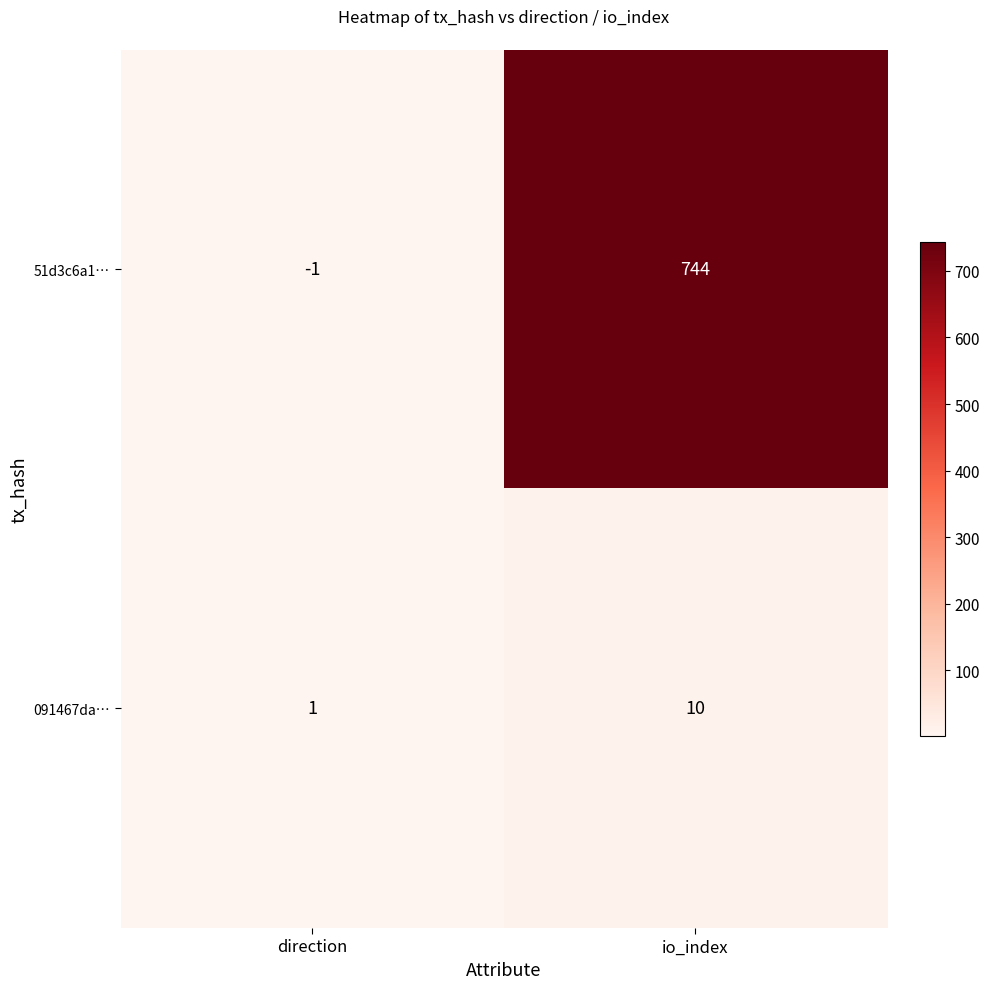

How many distinct data groups are displayed?

2